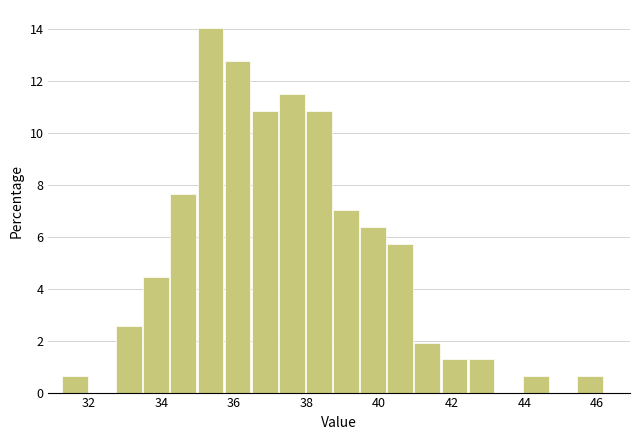

Read against the x-axis, roughly where is the centre of the tallest bar?

35.4